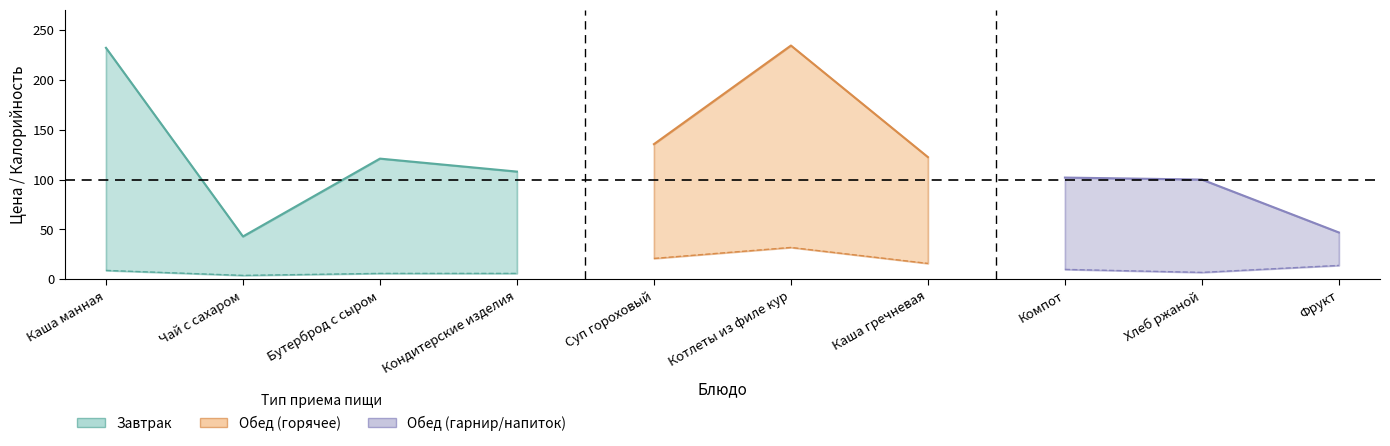

What is the sum of the upper values at Котлеты из филе кур and Чай с сахаром?

277.3